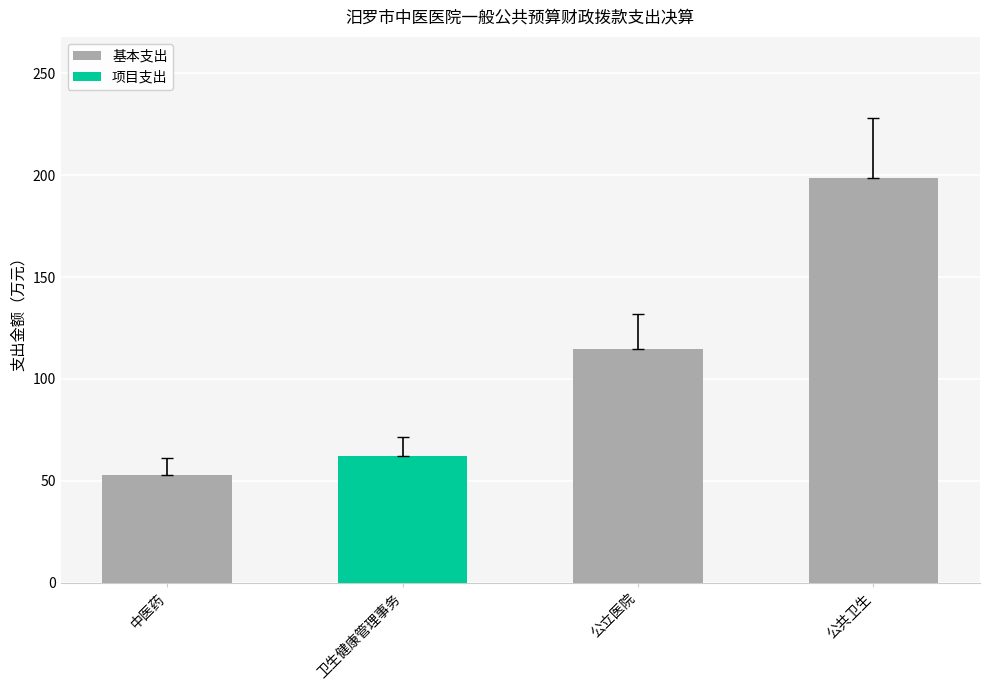

At which label does 基本支出 reach its peak?

公共卫生